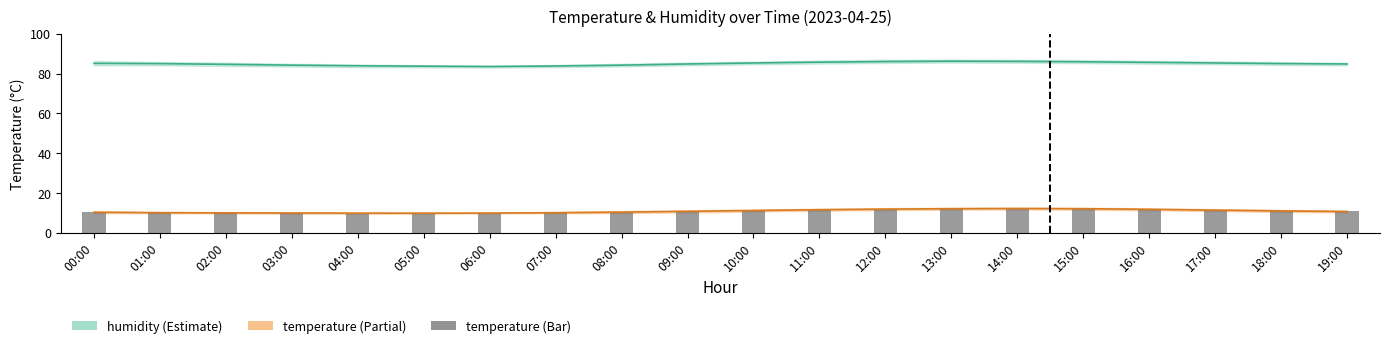

Where does the data first go above 11?

10:00